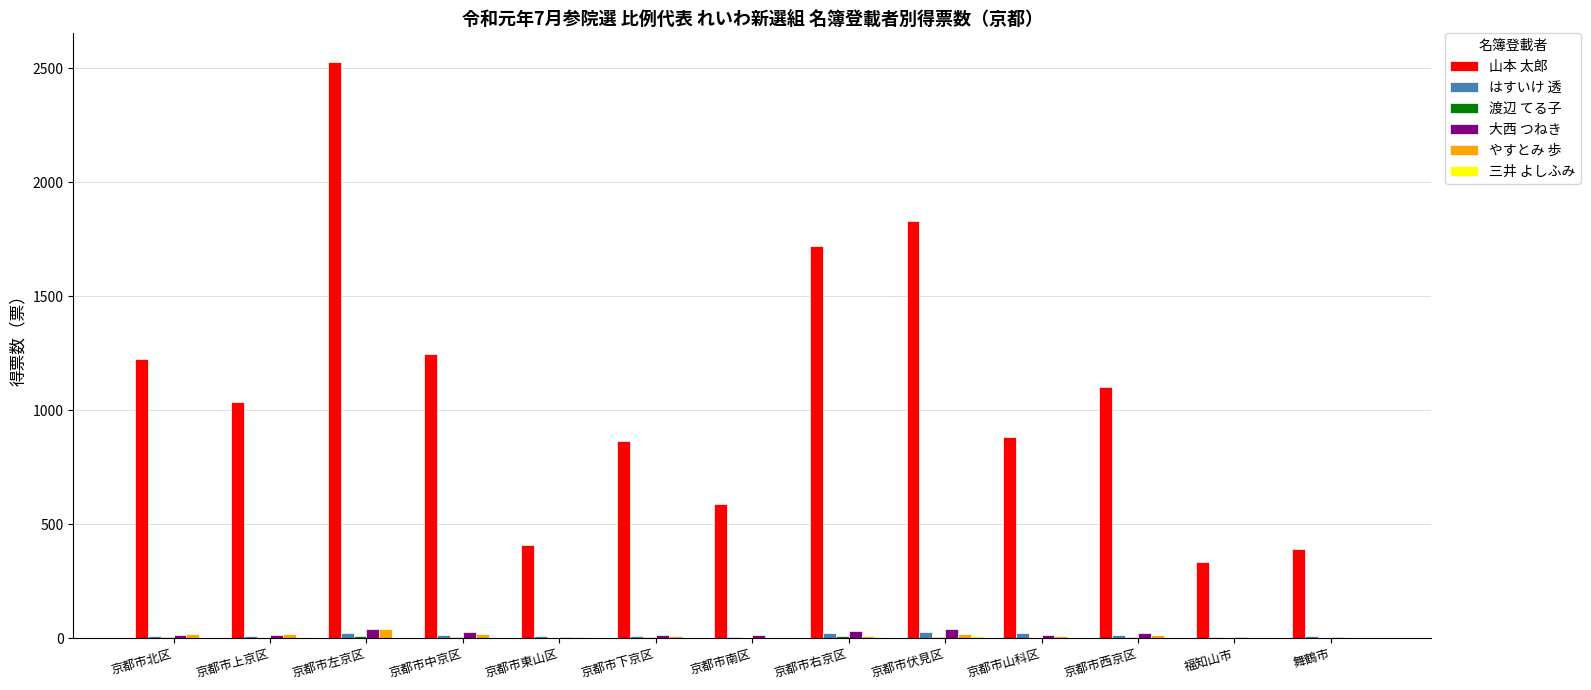

What is the spread (max minus min) of values at 京都市右京区?

1715.1